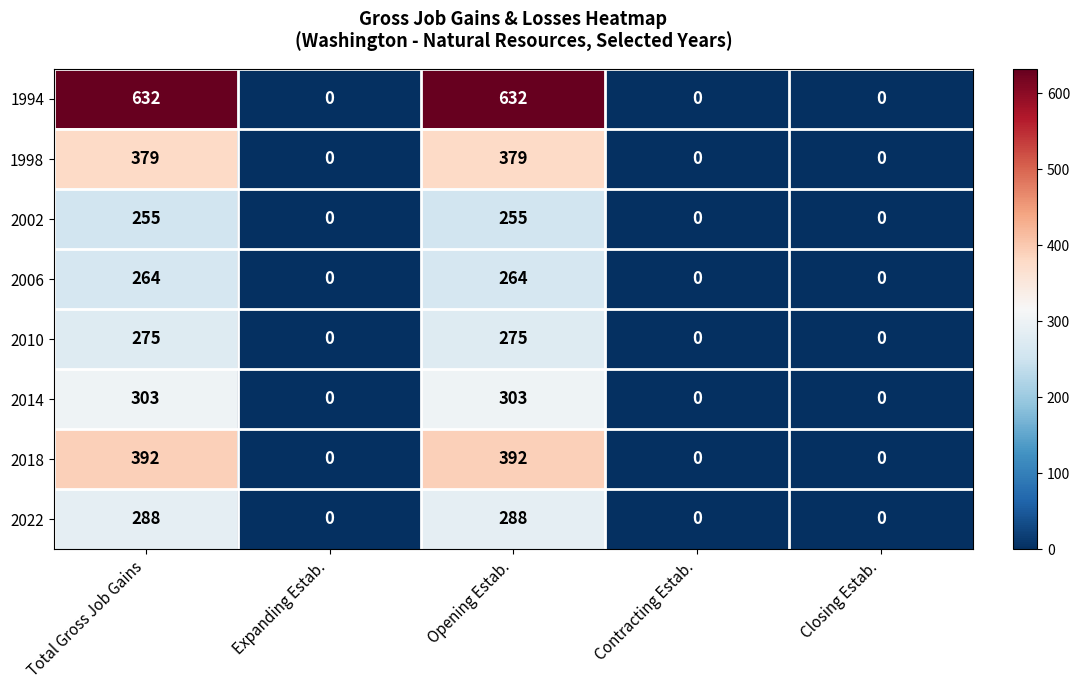

Rank the series by their maximum value, from lowest to highest.

2002, 2006, 2010, 2022, 2014, 1998, 2018, 1994